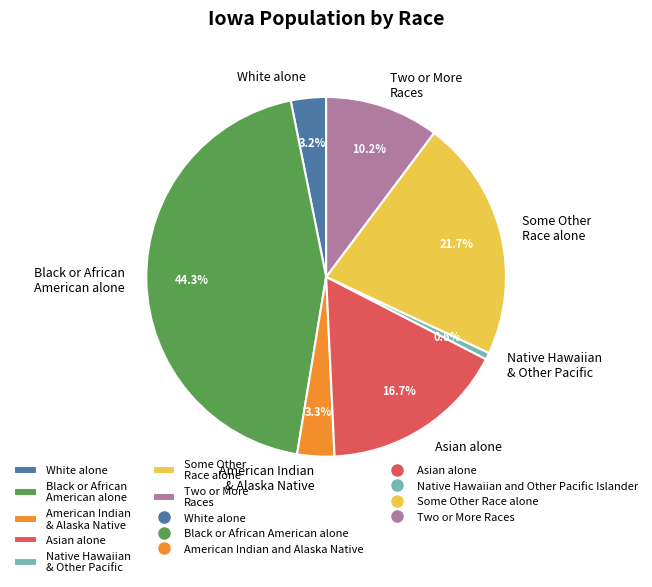

To the nearest percent, what percentage of the pie is Some Other Race alone?

22%